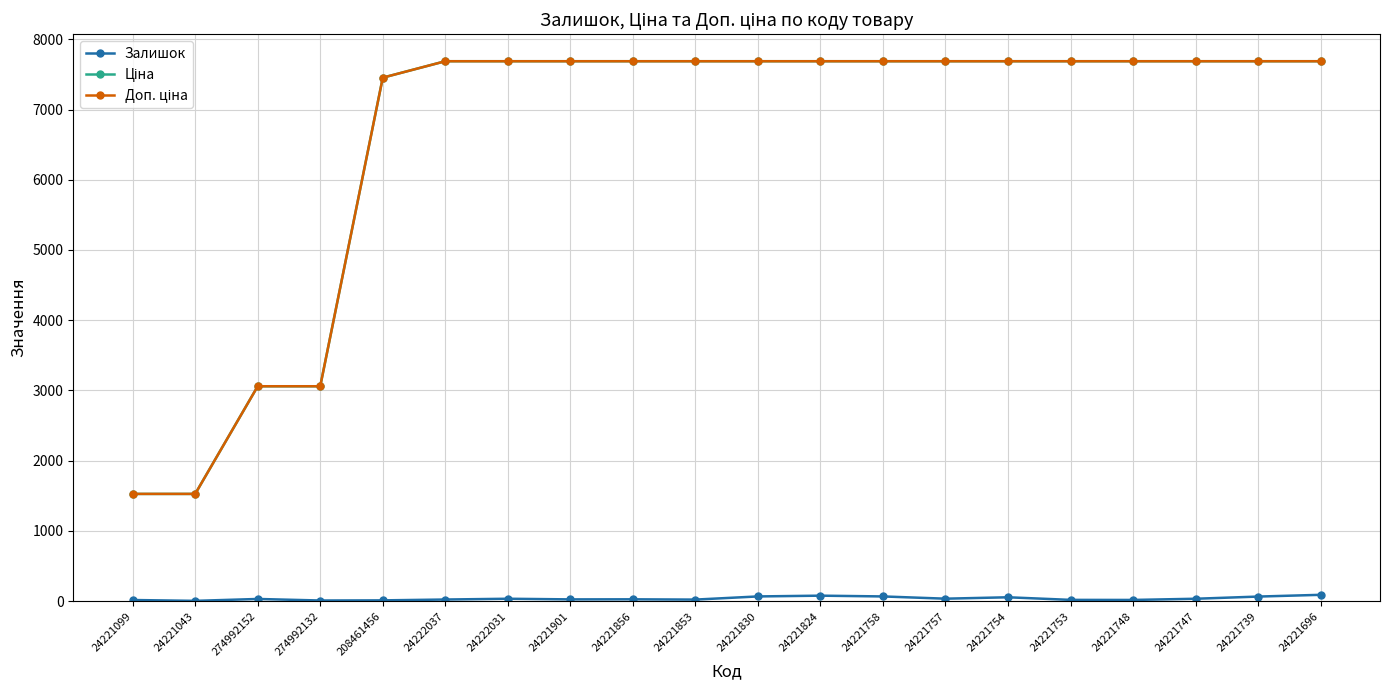

The Залишок series shows 67.0 at 24221830. True or false?

True